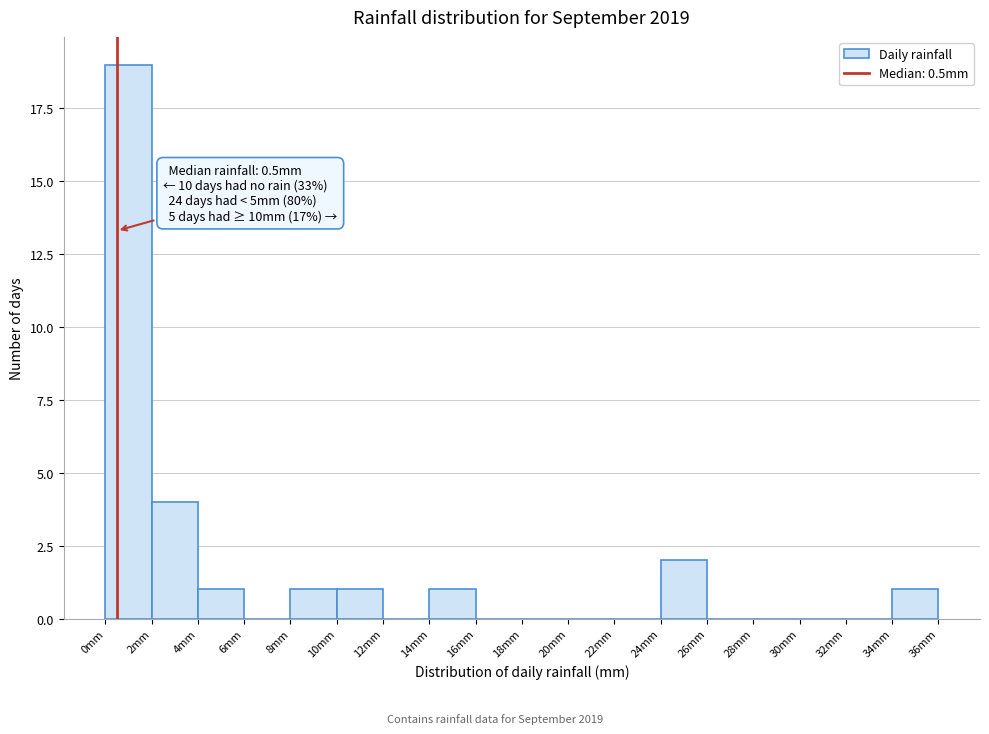

Over which range of the x-axis is the bar tallest?

0 to 2